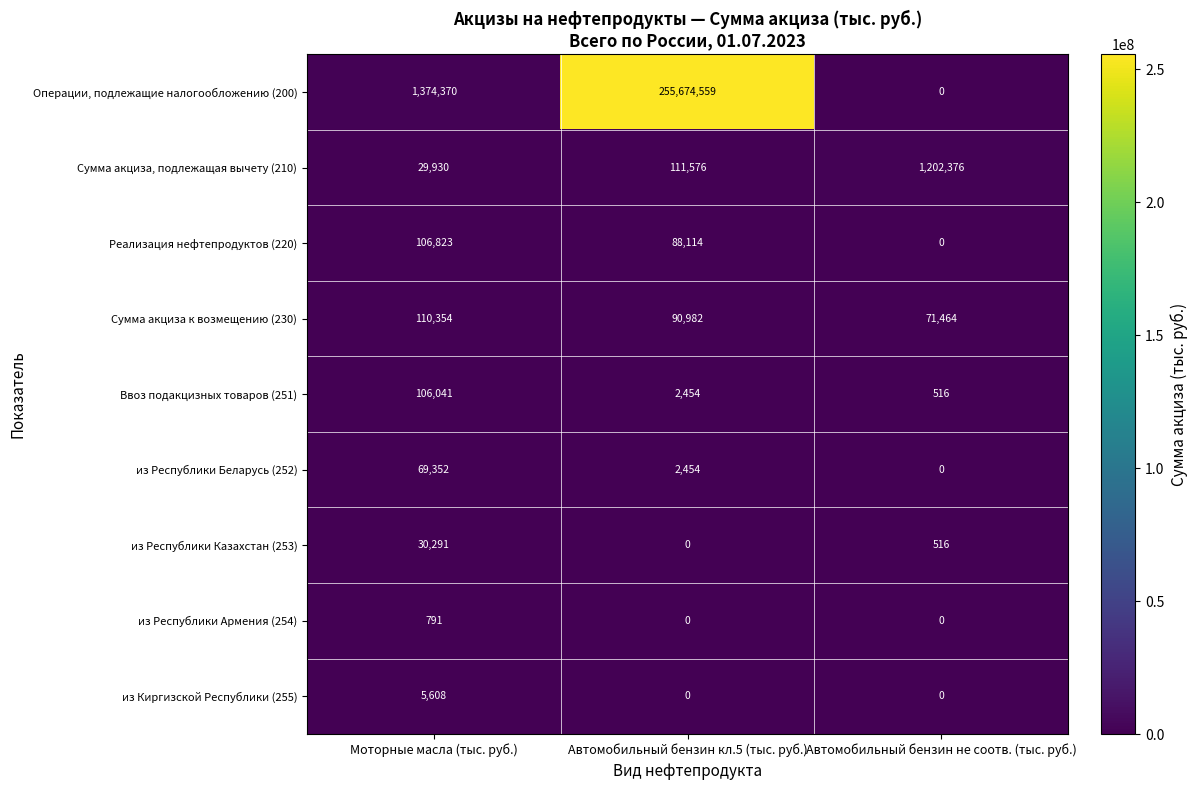

At Моторные масла (тыс. руб.), list the series in order from largest to smallest.

Операции, подлежащие налогообложению (200), Сумма акциза к возмещению (230), Реализация нефтепродуктов (220), Ввоз подакцизных товаров (251), из Республики Беларусь (252), из Республики Казахстан (253), Сумма акциза, подлежащая вычету (210), из Киргизской Республики (255), из Республики Армения (254)